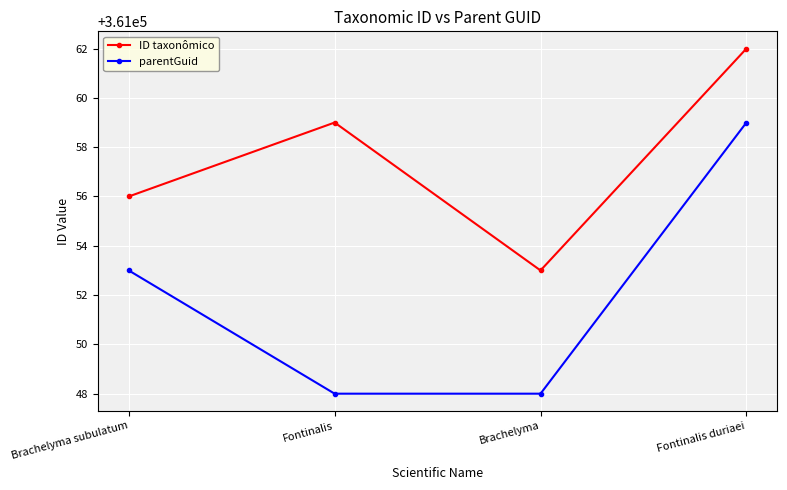

At which label does ID taxonômico reach its peak?

Fontinalis duriaei